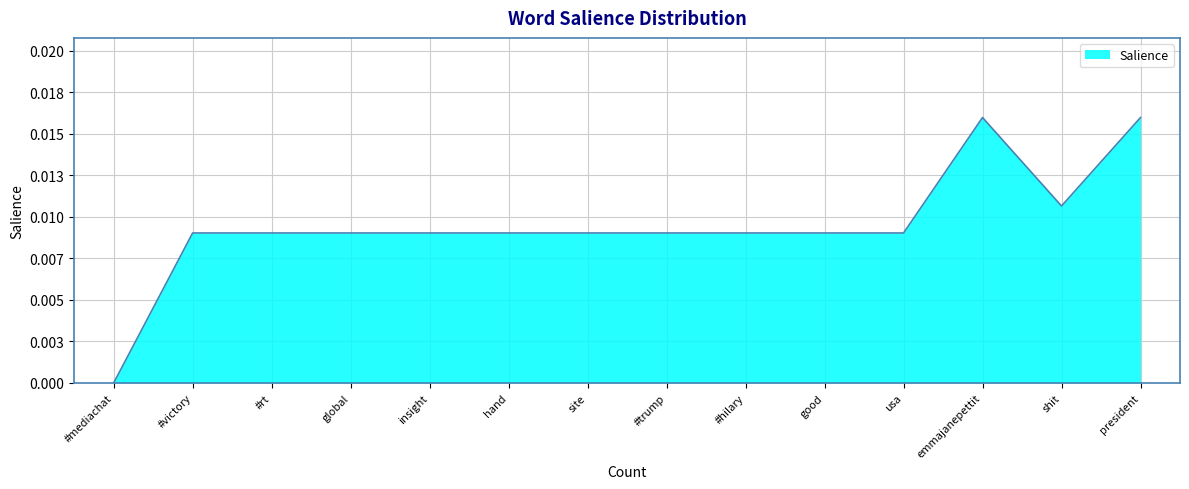

What is the sum of all values?

0.1